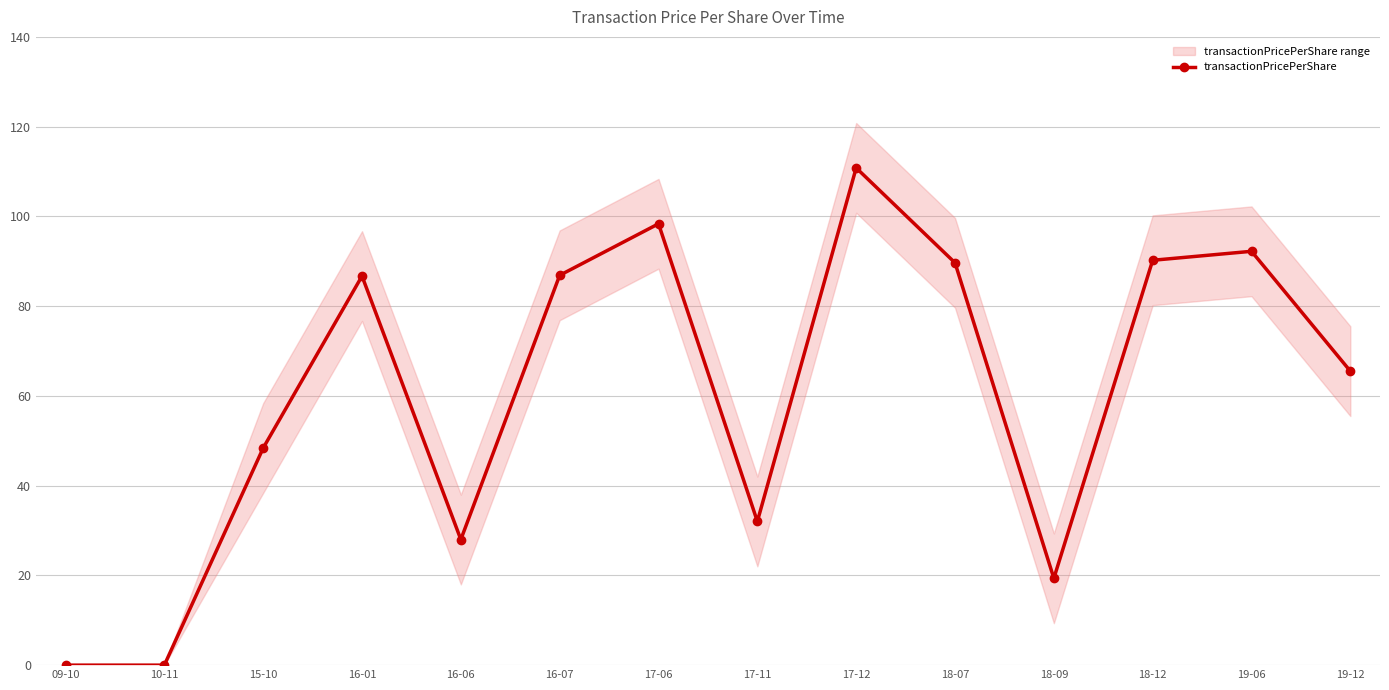

Which label corresponds to the smallest value in the chart?

09-10